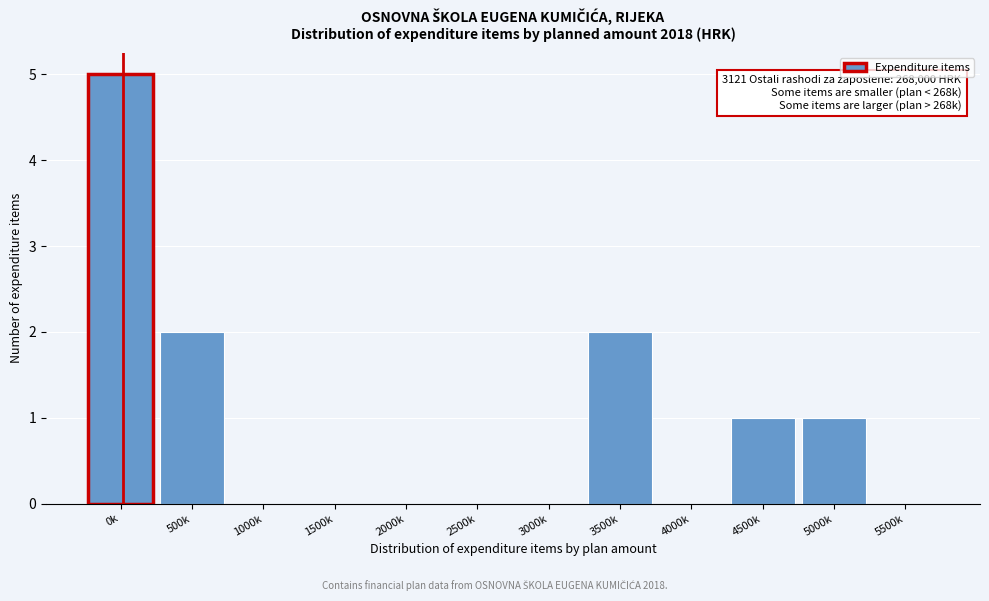

Reading left to right, list all the values displayed in this chart.

0k=5	500k=2	1000k=0	1500k=0	2000k=0	2500k=0	3000k=0	3500k=2	4000k=0	4500k=1	5000k=1	5500k=0